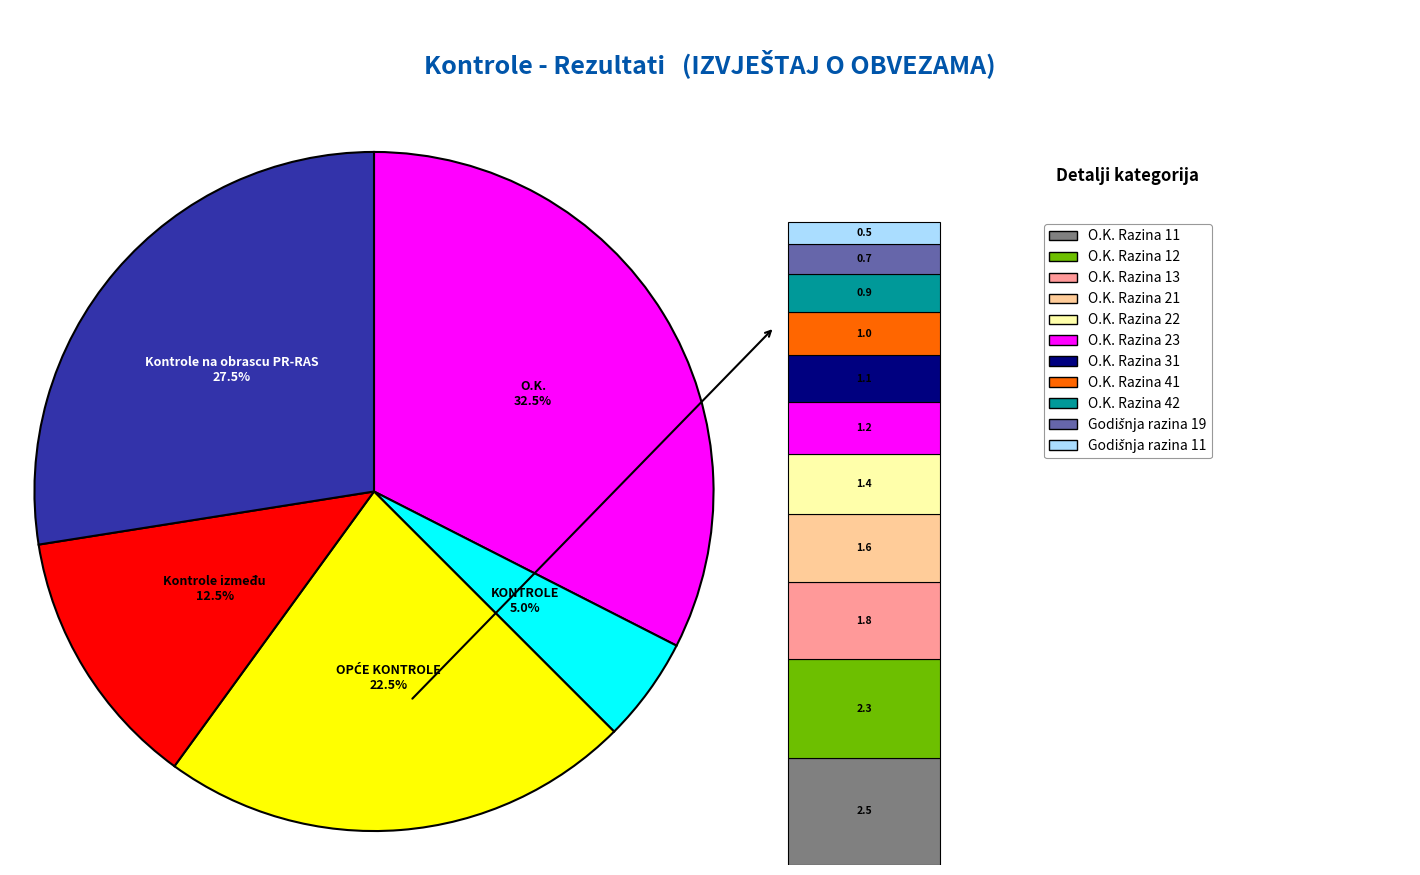

To the nearest percent, what is the difference between the largest and smallest slice percentages?

28%